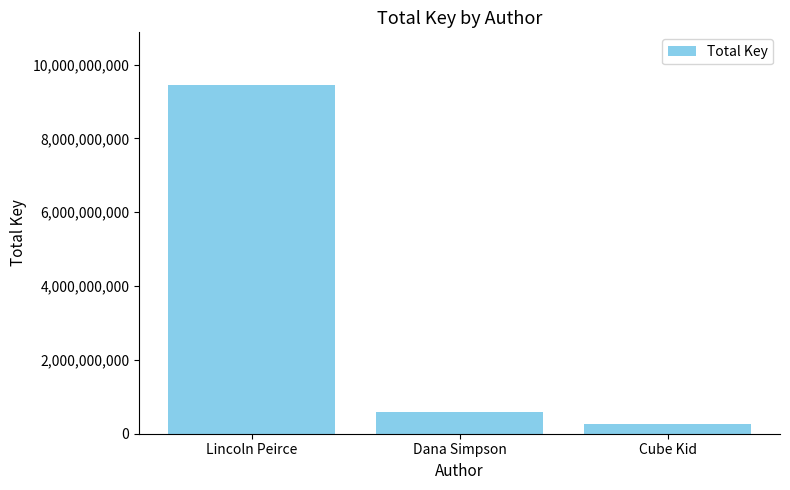

Does the chart contain stacked bars?

No